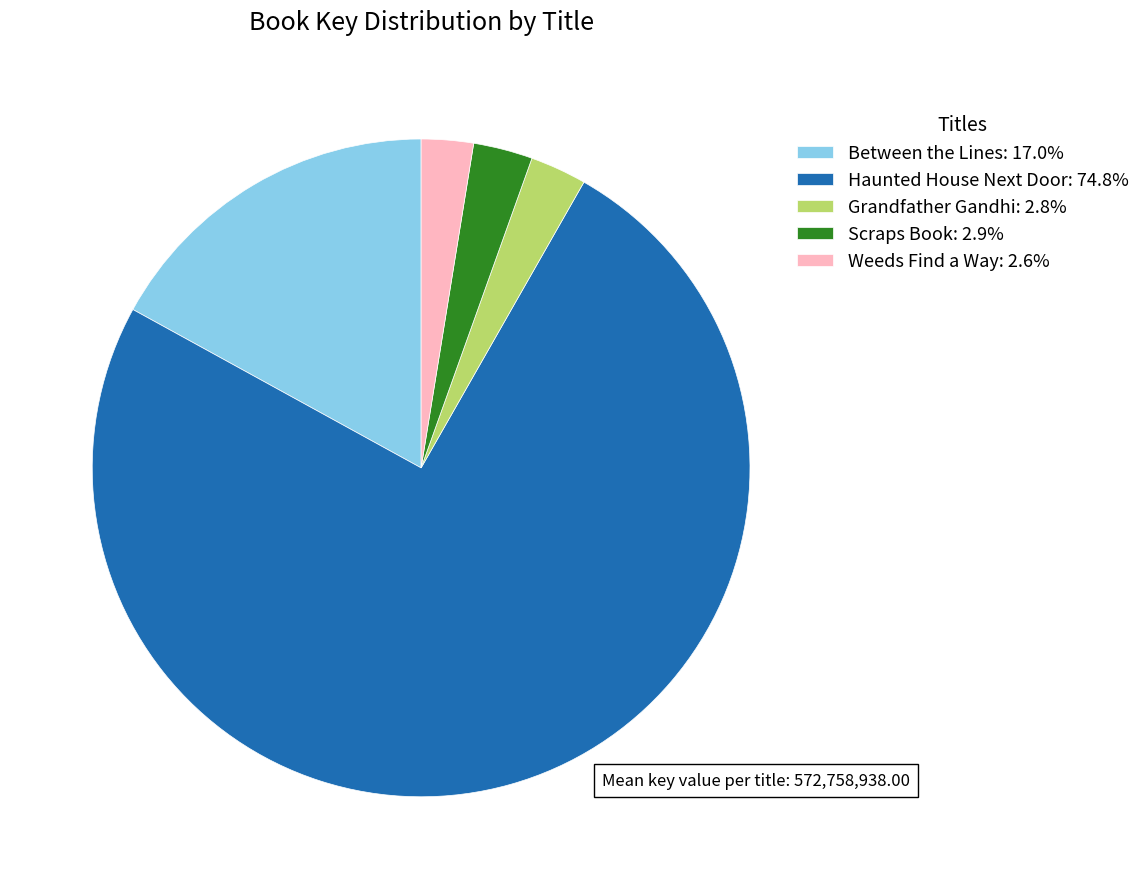

Does Haunted House Next Door account for over 50% of the chart?

Yes